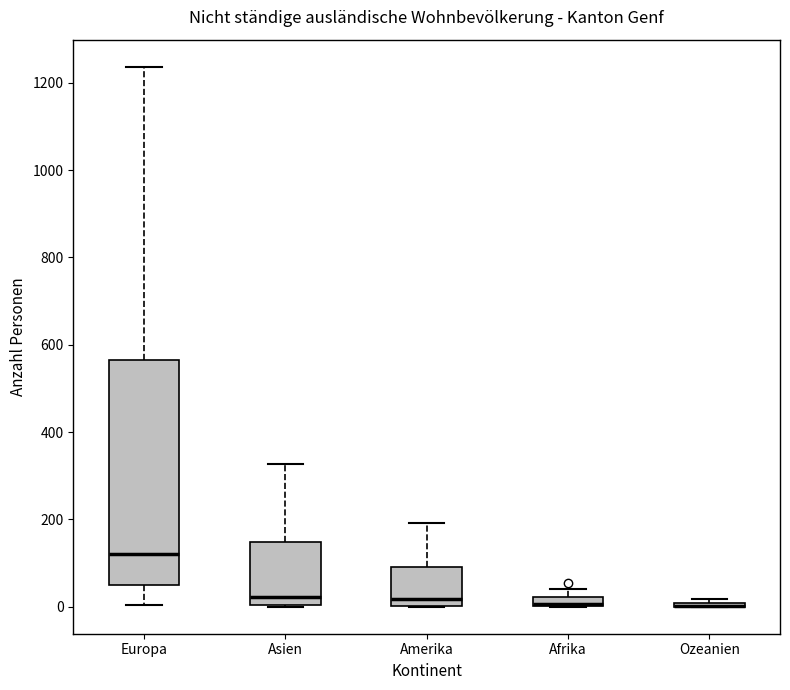

Which box is the tallest, from its lower edge to its upper edge?

Europa